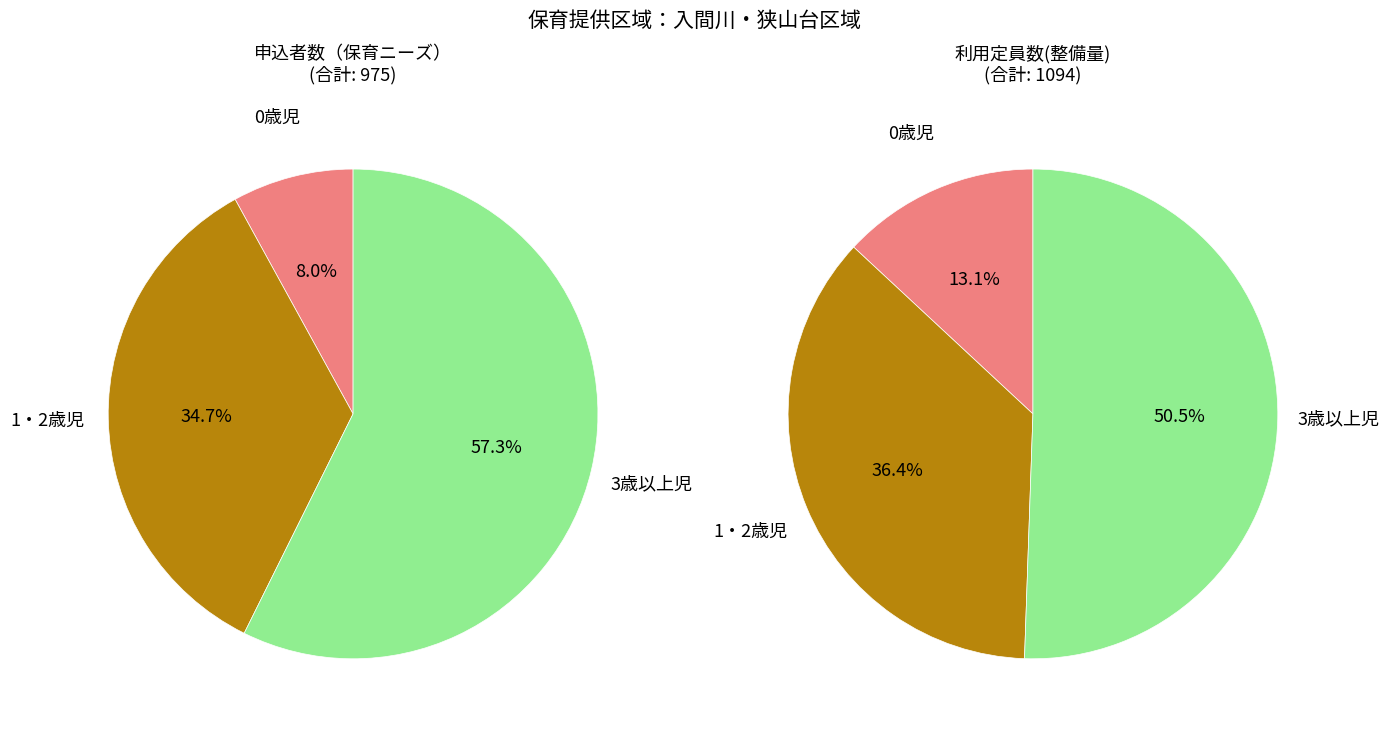

What is the difference between the highest and lowest values at 3歳以上児?

6